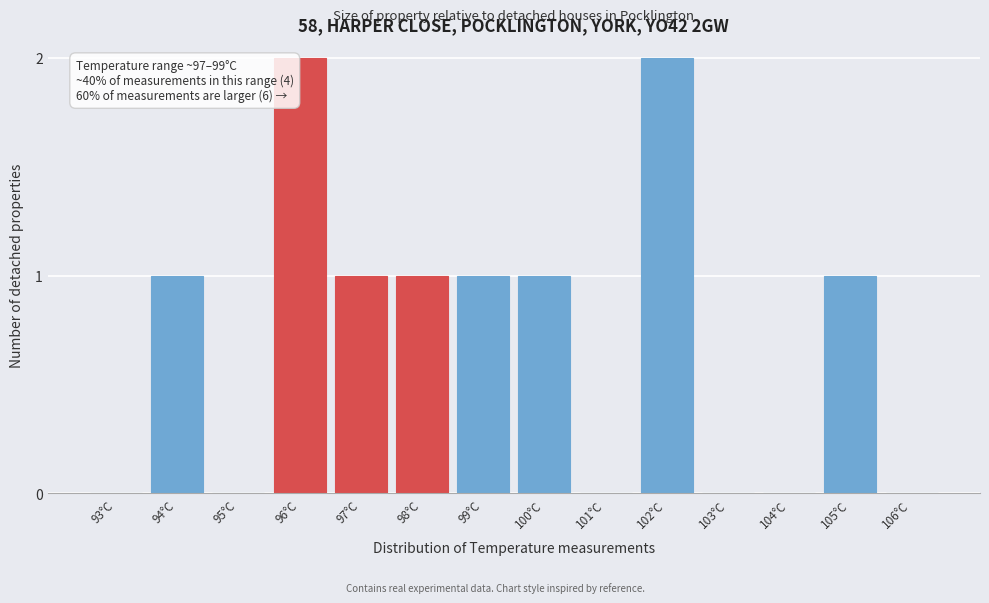

Reading left to right, what are all the values shown in this chart?

93°C=0	94°C=1	95°C=0	96°C=2	97°C=1	98°C=1	99°C=1	100°C=1	101°C=0	102°C=2	103°C=0	104°C=0	105°C=1	106°C=0